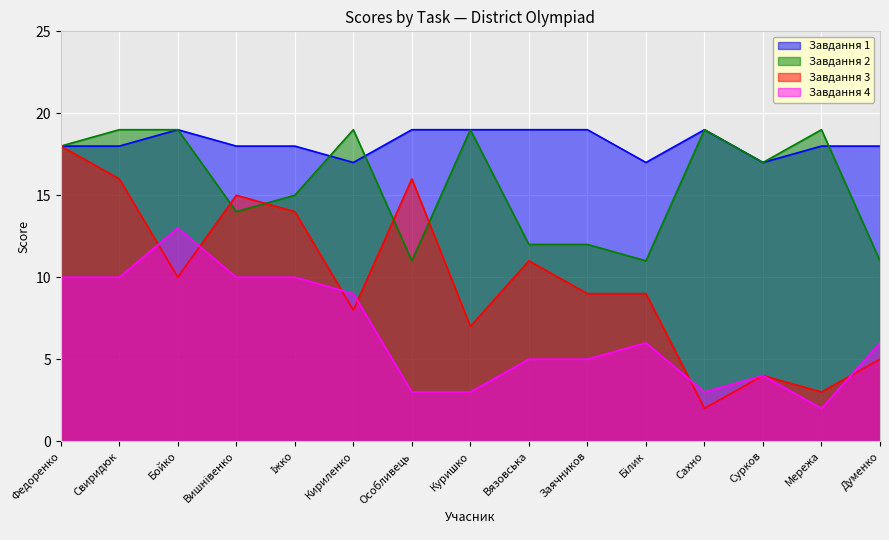

What is the label of the 2nd point from the right?

Мережа